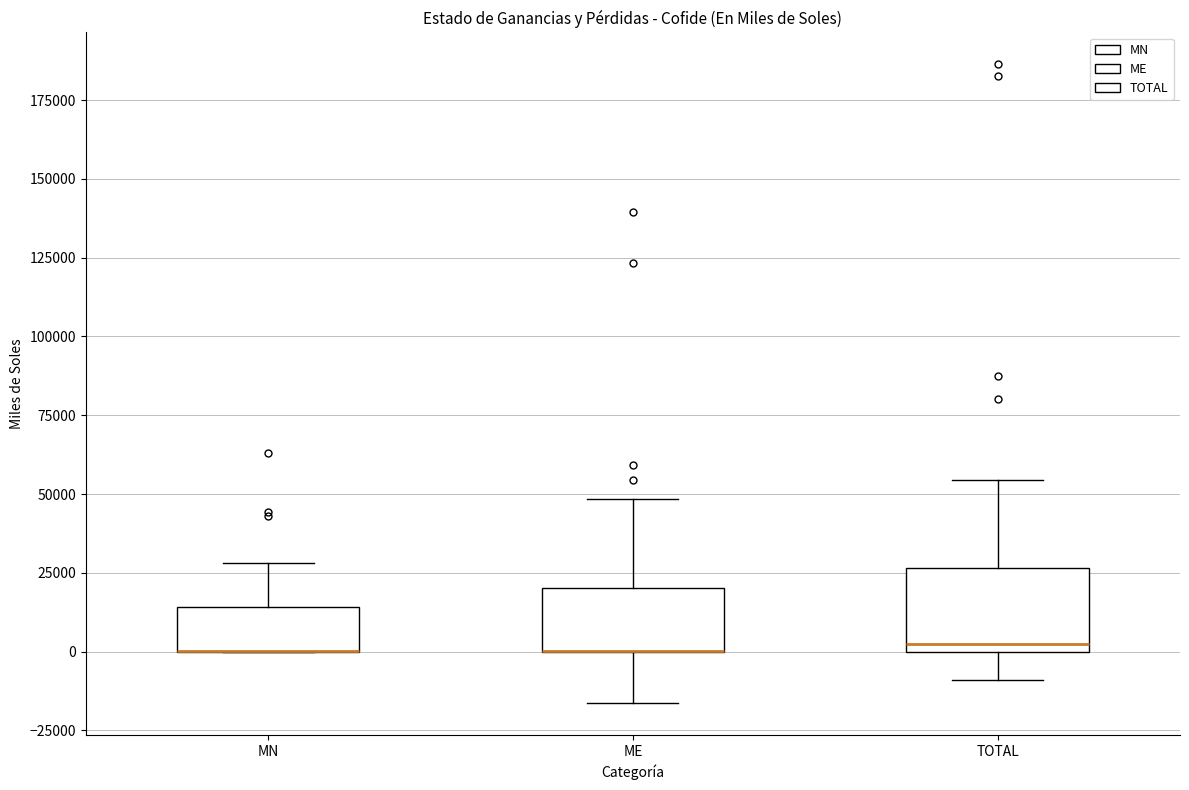

Reading left to right, transcribe this box plot: for each box, give where its median line is, the range the box spans, and where its two whiskers end, as read against the y-axis. The values are not printed on the chart, so give them approximately, as read against the axis.

MN: median 0 (drawn on the box's lower edge), box 0 to 15000, whiskers 0 to 30000
ME: median 0 (drawn on the box's lower edge), box 0 to 20000, whiskers -15000 to 50000
TOTAL: median 0 (just above the box's lower edge), box 0 to 25000, whiskers -10000 to 55000